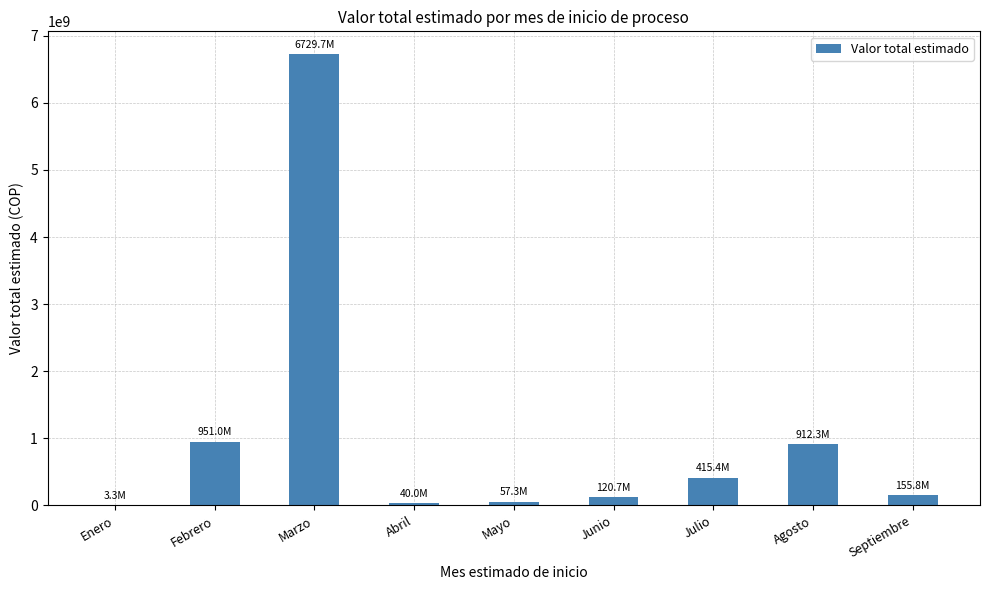

At which category does the chart reach its peak across all series?

Marzo